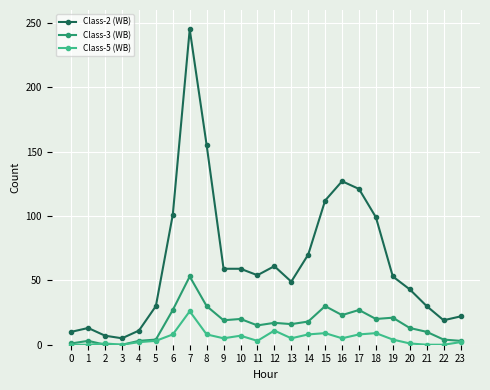

True or false: Class-2 (WB) and Class-5 (WB) cross at least once.

False